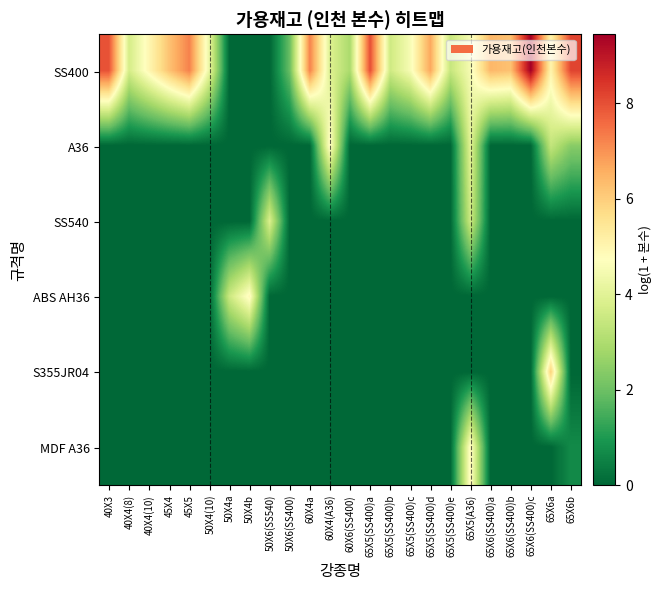

Rank the series at 65X5(SS400)e from highest to lowest value.

SS400, A36, SS540, ABS AH36, S355JR04, MDF A36